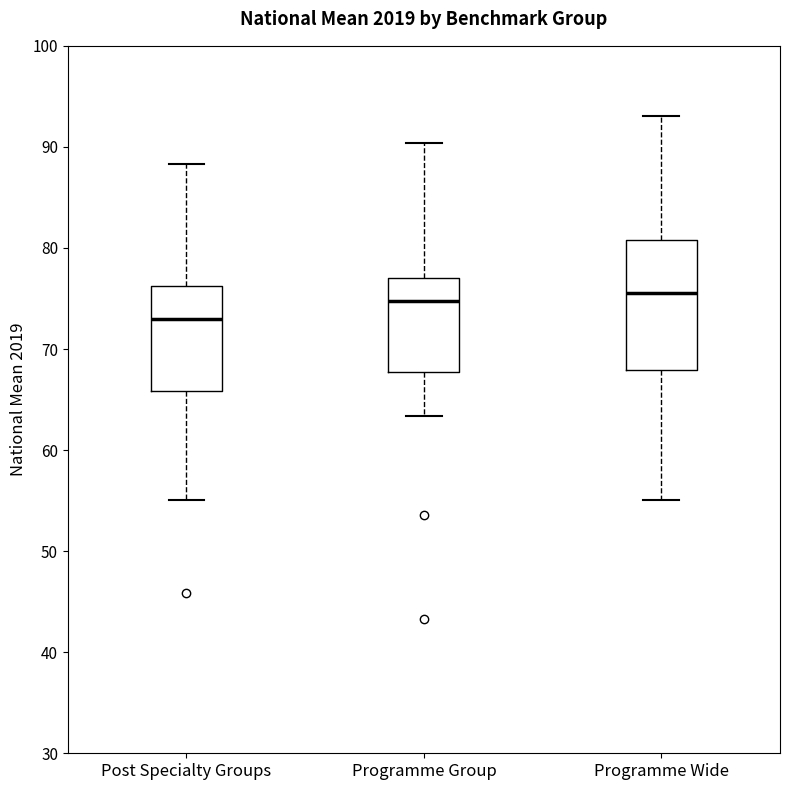

Reading left to right, transcribe this box plot: for each box, give where its median line is, the range the box spans, and where its two whiskers end, as read against the y-axis. The values are not printed on the chart, so give them approximately, as read against the axis.

Post Specialty Groups: median 73, box 66 to 76, whiskers 55 to 88
Programme Group: median 75, box 68 to 77, whiskers 63 to 90
Programme Wide: median 76, box 68 to 81, whiskers 55 to 93